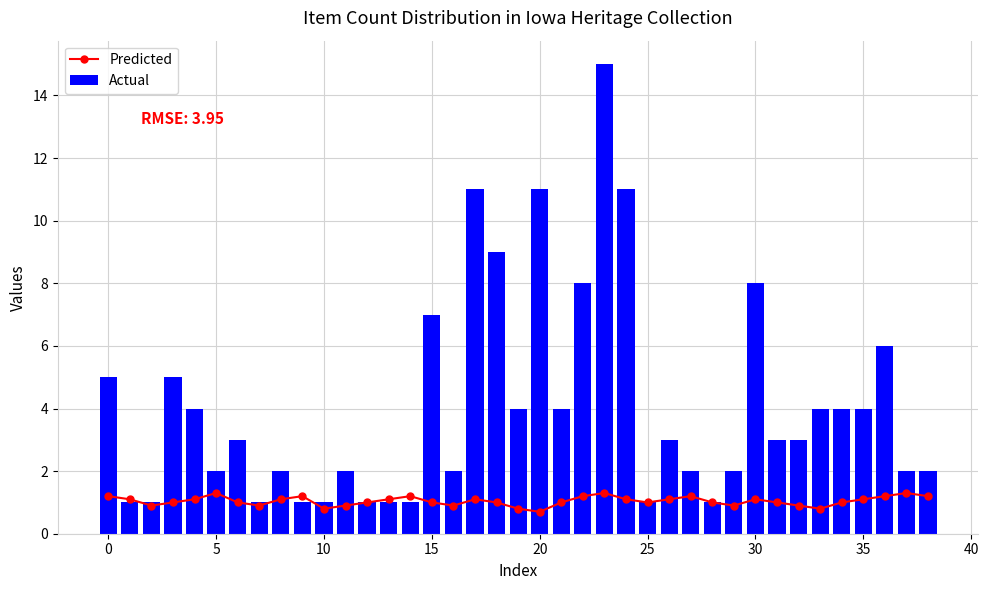

List the series in order of their overall mean, lowest first.

Predicted, Actual